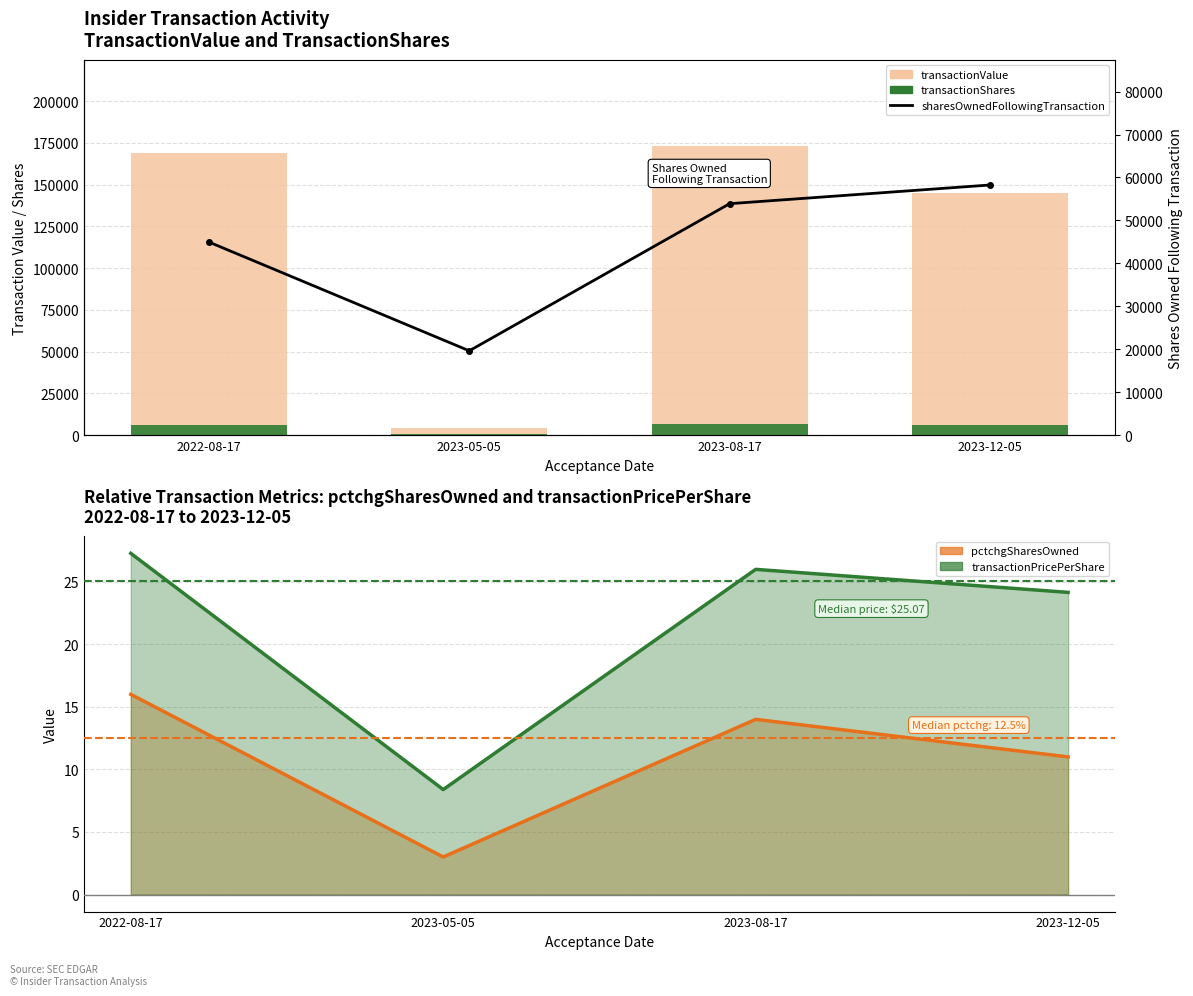

Rank the series by their maximum value, from lowest to highest.

transactionShares, sharesOwnedFollowingTransaction, transactionValue